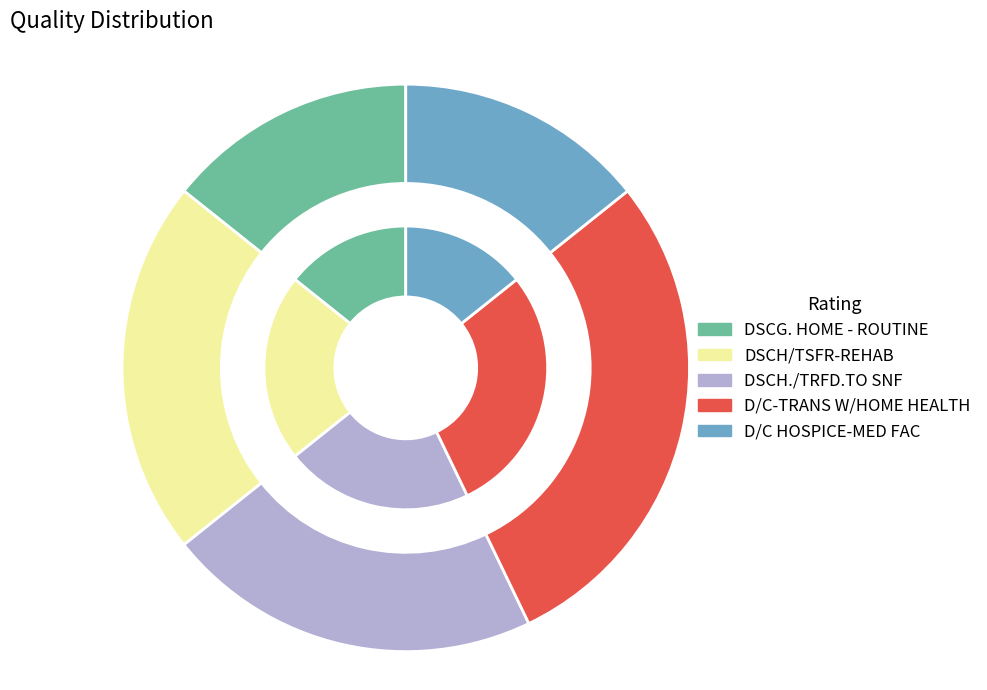

Which slice is the smallest?

DSCG. HOME - ROUTINE